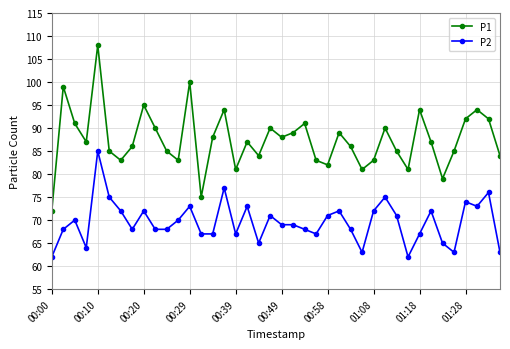

List the series in order of their peak value, lowest first.

P2, P1